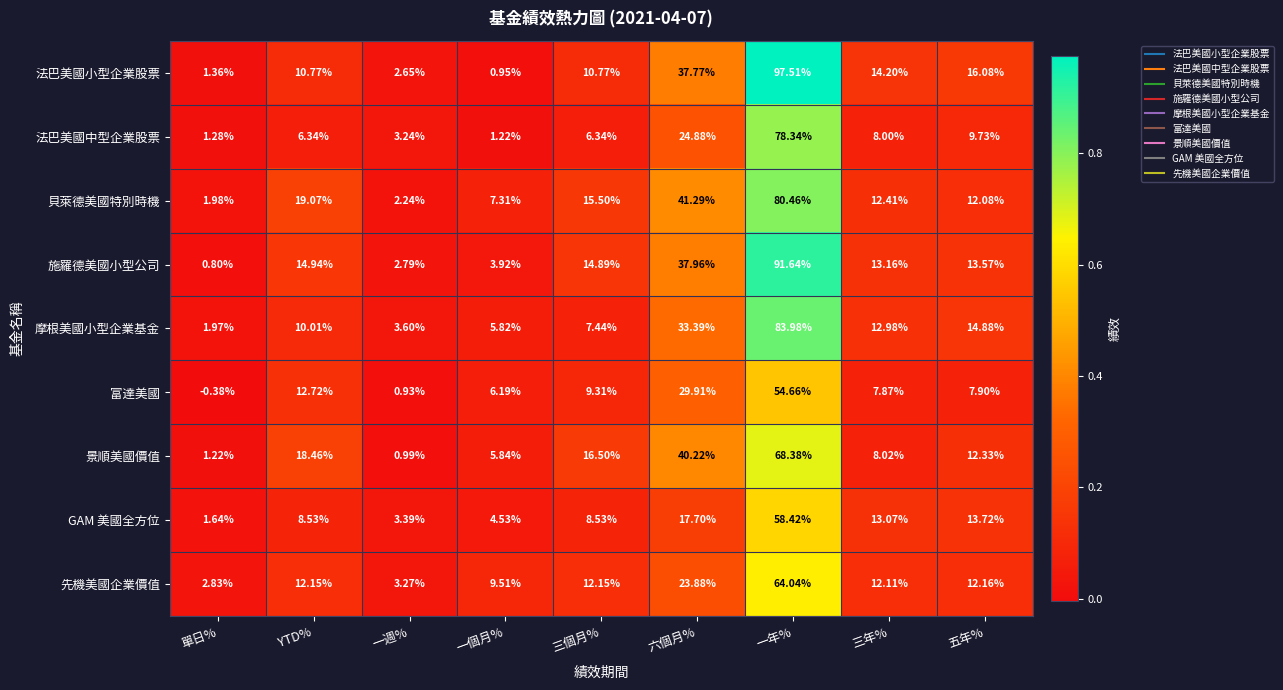

At which label does 法巴美國中型企業股票 first exceed 6?

YTD%